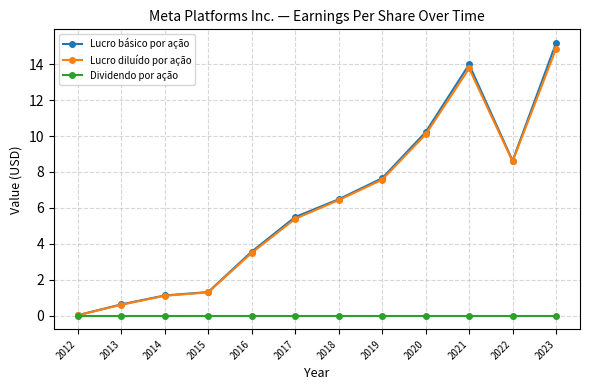

What is the maximum value for Lucro diluído por ação?

14.9